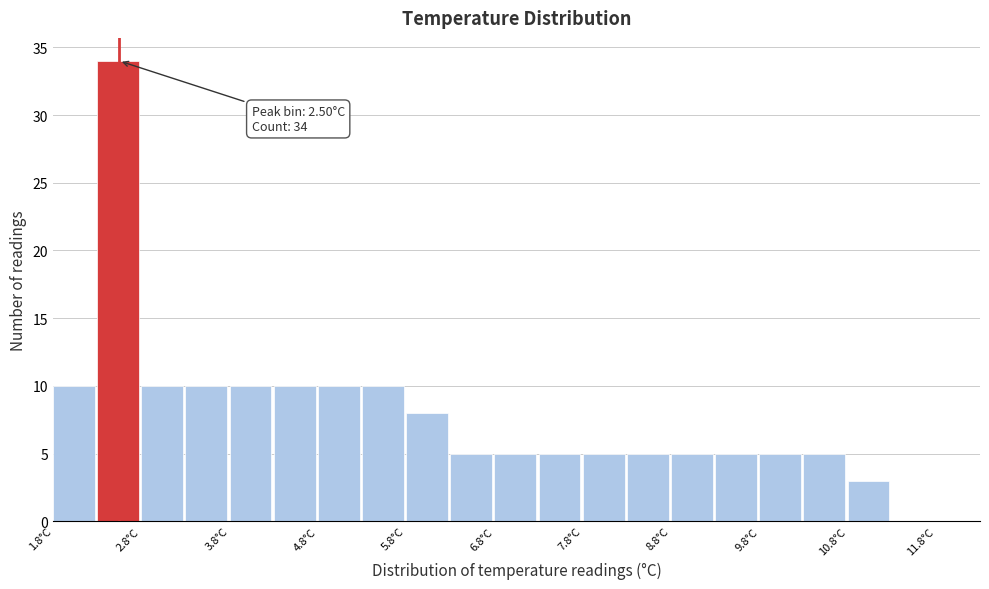

Which range on the x-axis has the tallest bar?

2.25 to 2.75